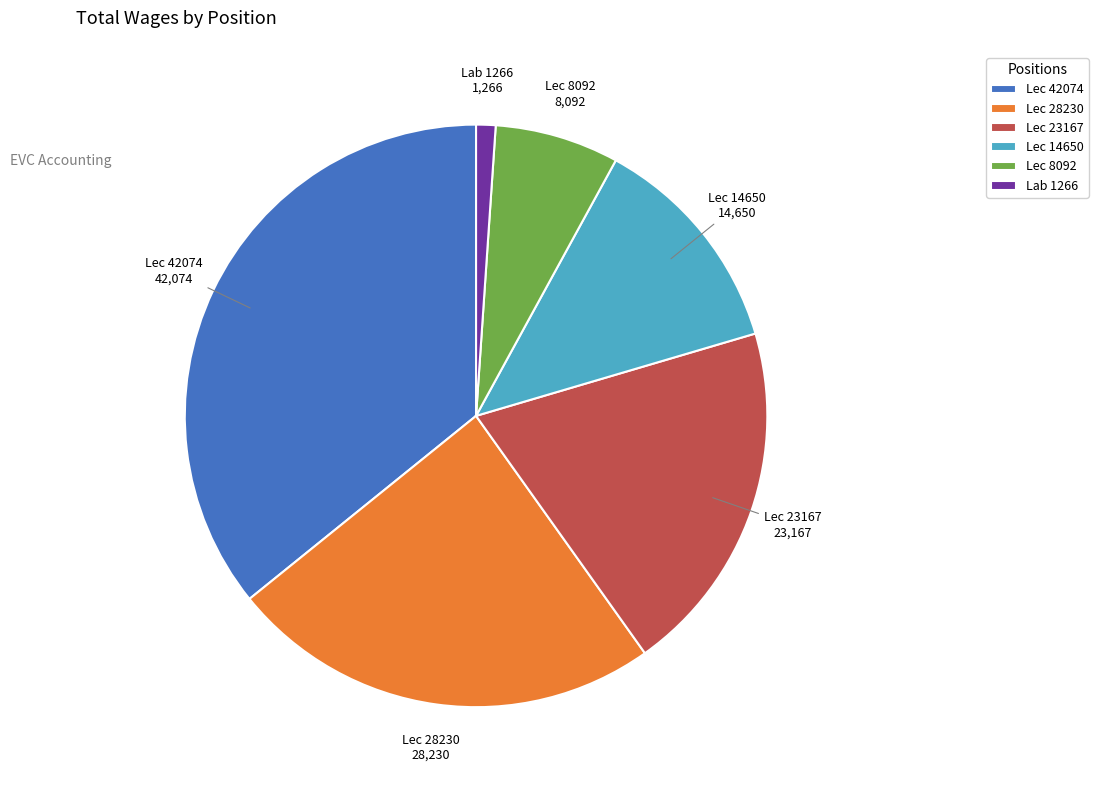

Rank the categories by value from lowest to highest.

Lab 1266, Lec 8092, Lec 14650, Lec 23167, Lec 28230, Lec 42074